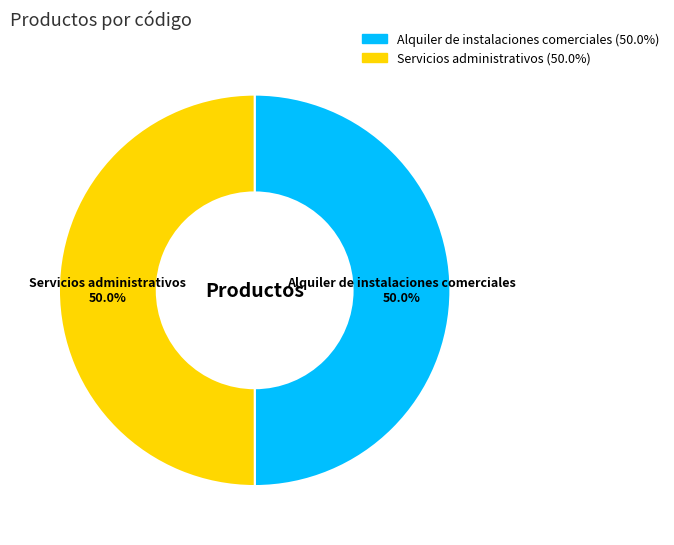

Approximately how many times larger is the value at Alquiler de instalaciones comerciales compared to Servicios administrativos?

1.0